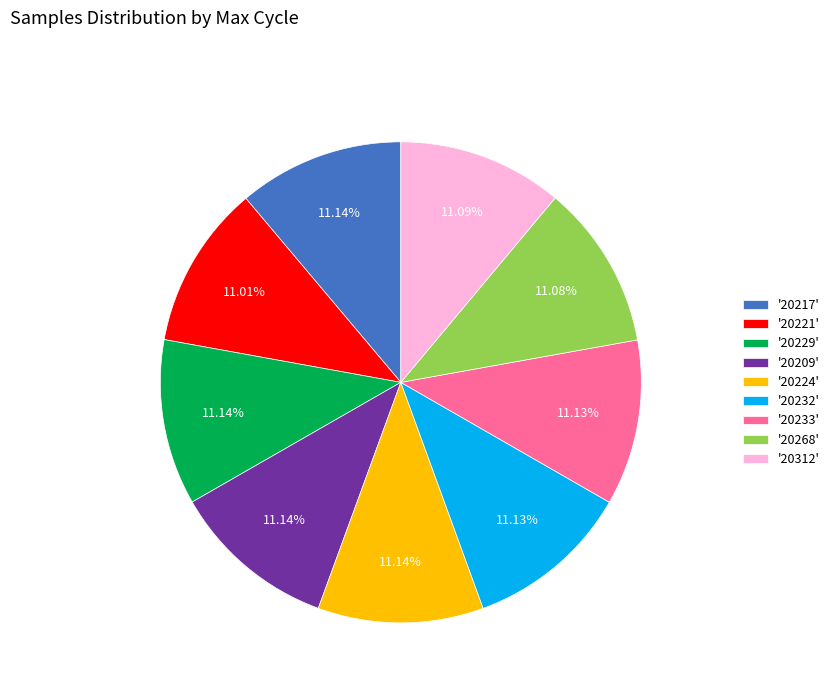

Is there any slice that represents more than half of the pie?

No